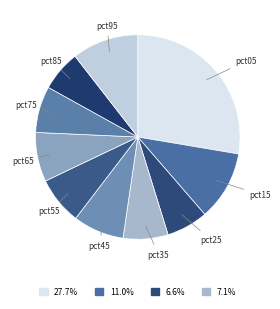

How many slices are in this pie chart?

10